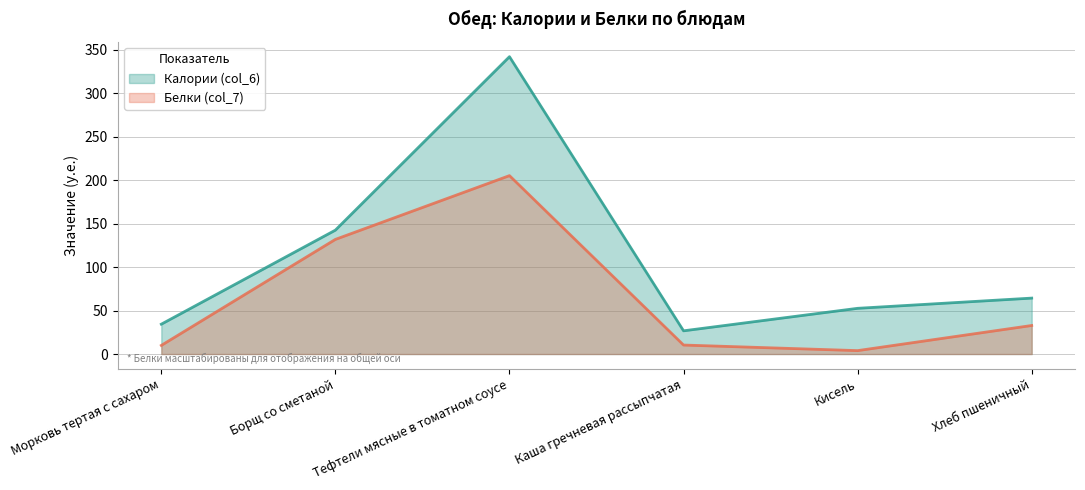

How many data points in Белки (col_7) are above 32?

3